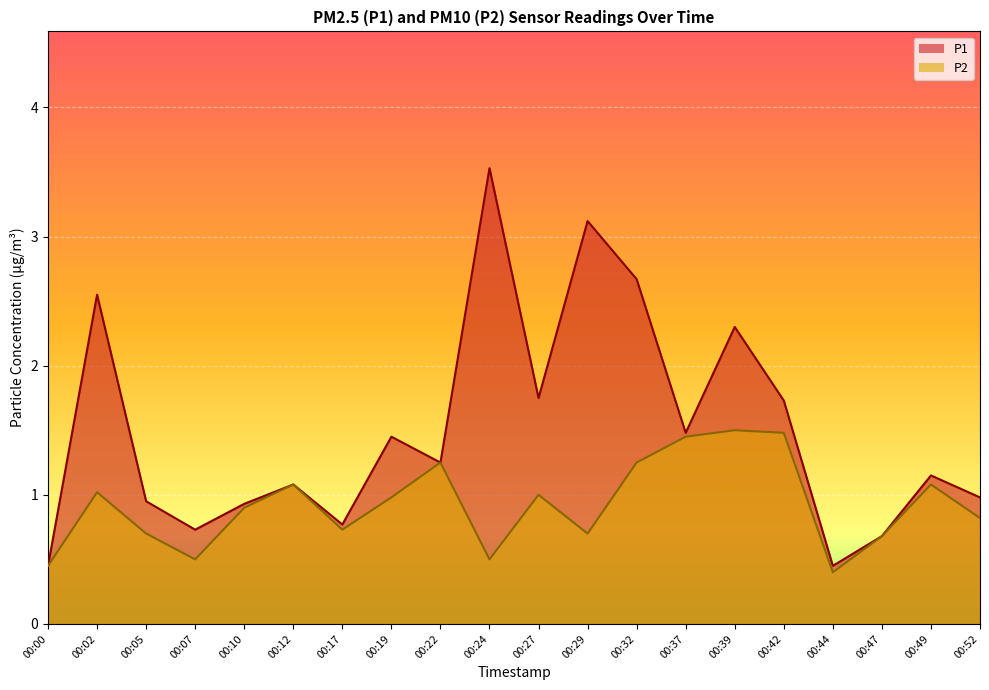

What is the difference between the maximum and minimum values in the P1 series?

3.1